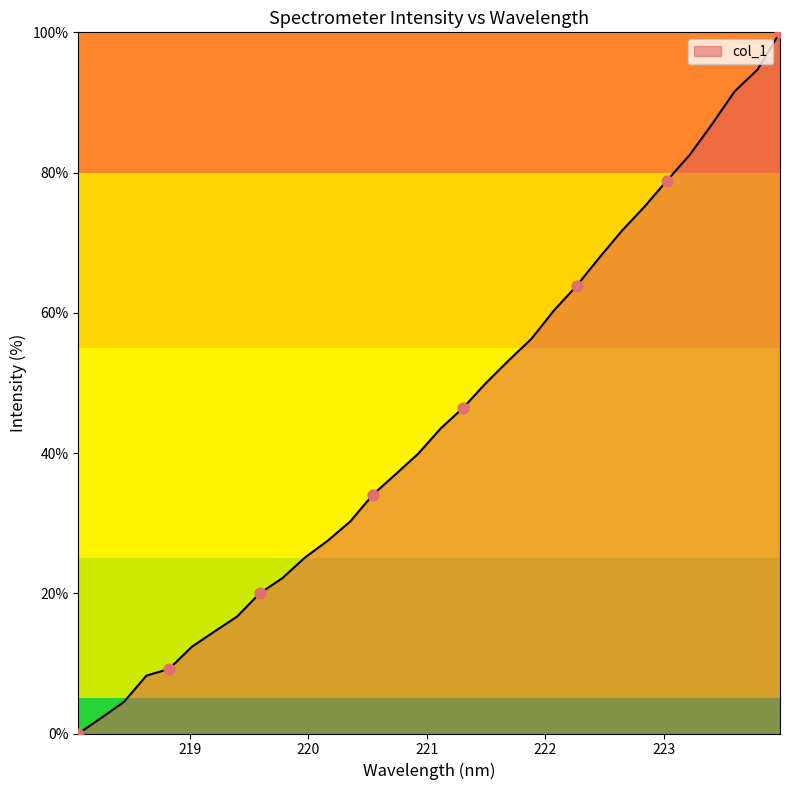

What is the difference between the maximum and minimum values?

100.0